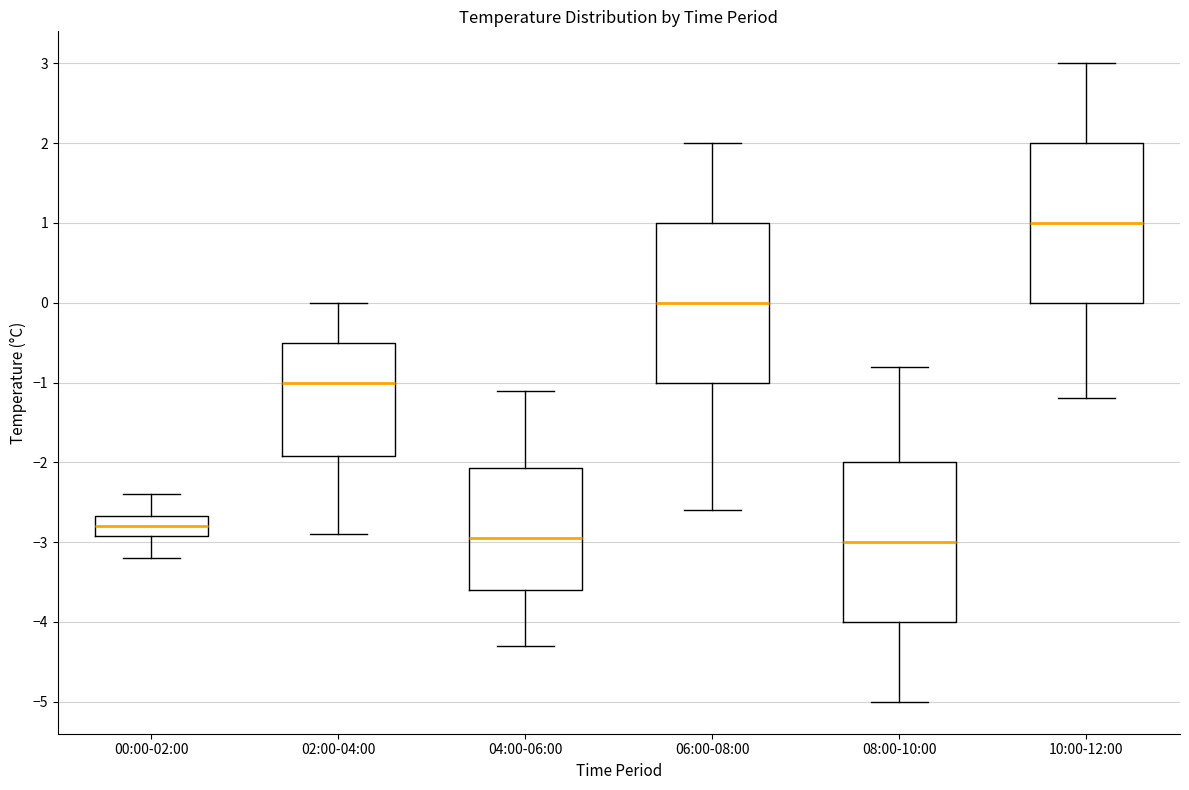

Where does the lower whisker of the box for 04:00-06:00 end on the y-axis? The values are not printed on the chart, so give them approximately, as read against the axis.

-4.3